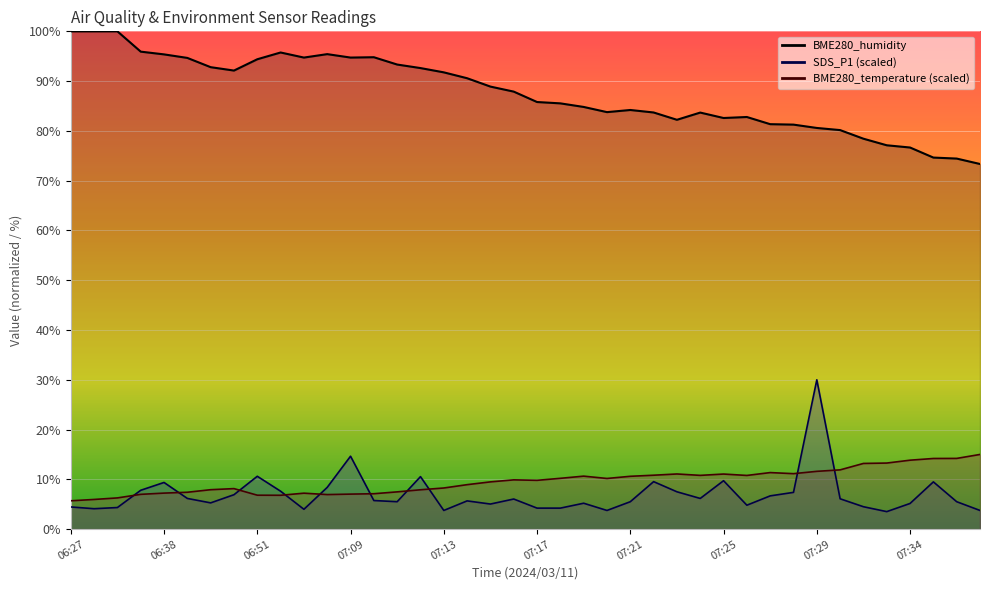

What is the sum of all SDS_P1 values?

278.7